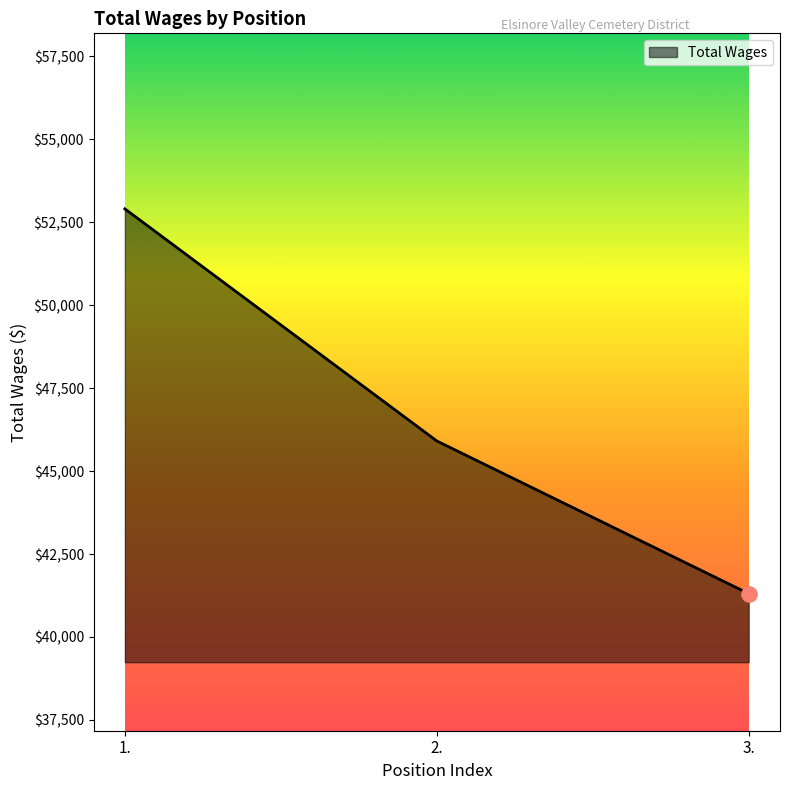

Approximately how many times larger is the value at 1. compared to 2.?

1.2